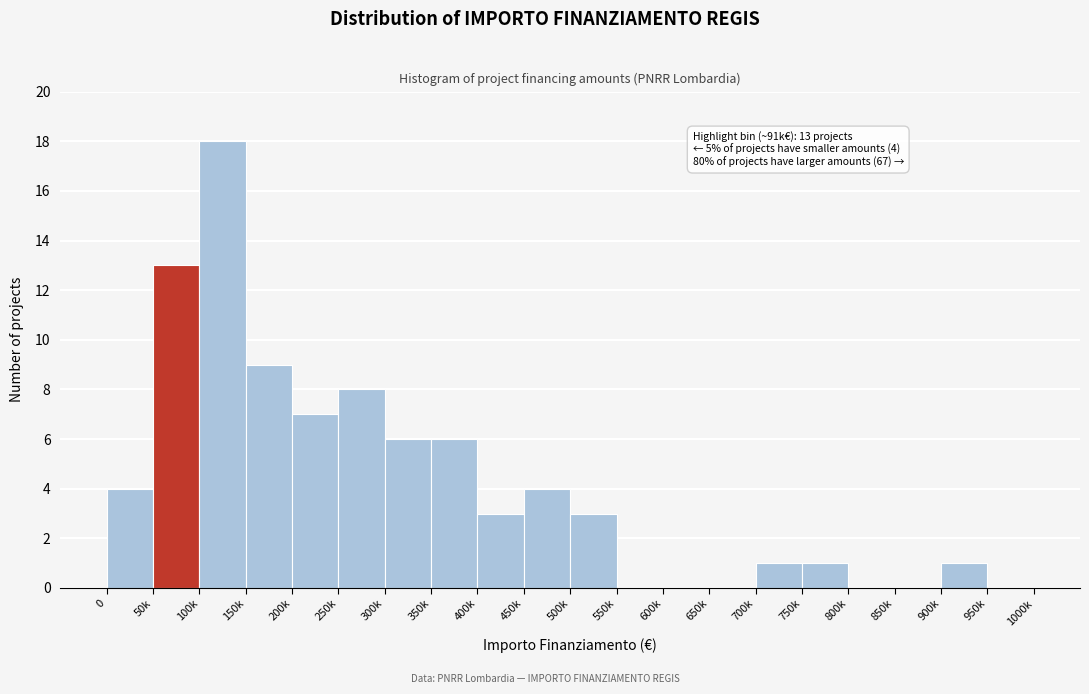

Reading left to right, transcribe all the data shown in this chart.

0=4	50k=13	100k=18	150k=9	200k=7	250k=8	300k=6	350k=6	400k=3	450k=4	500k=3	550k=0	600k=0	650k=0	700k=1	750k=1	800k=0	850k=0	900k=1	950k=0